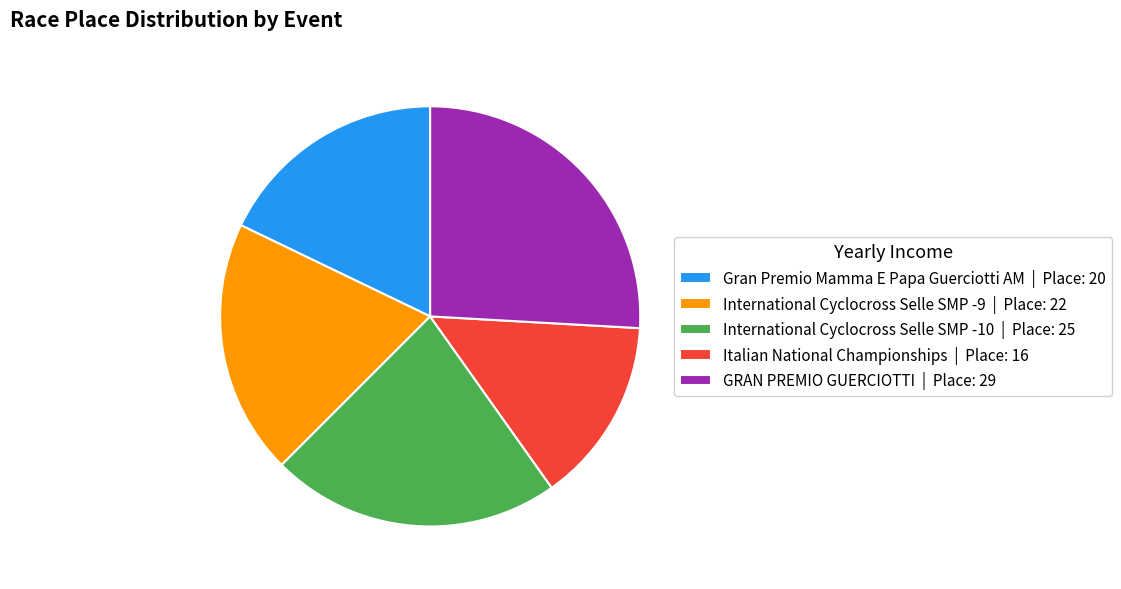

Which slice is the smallest?

Italian National Championships